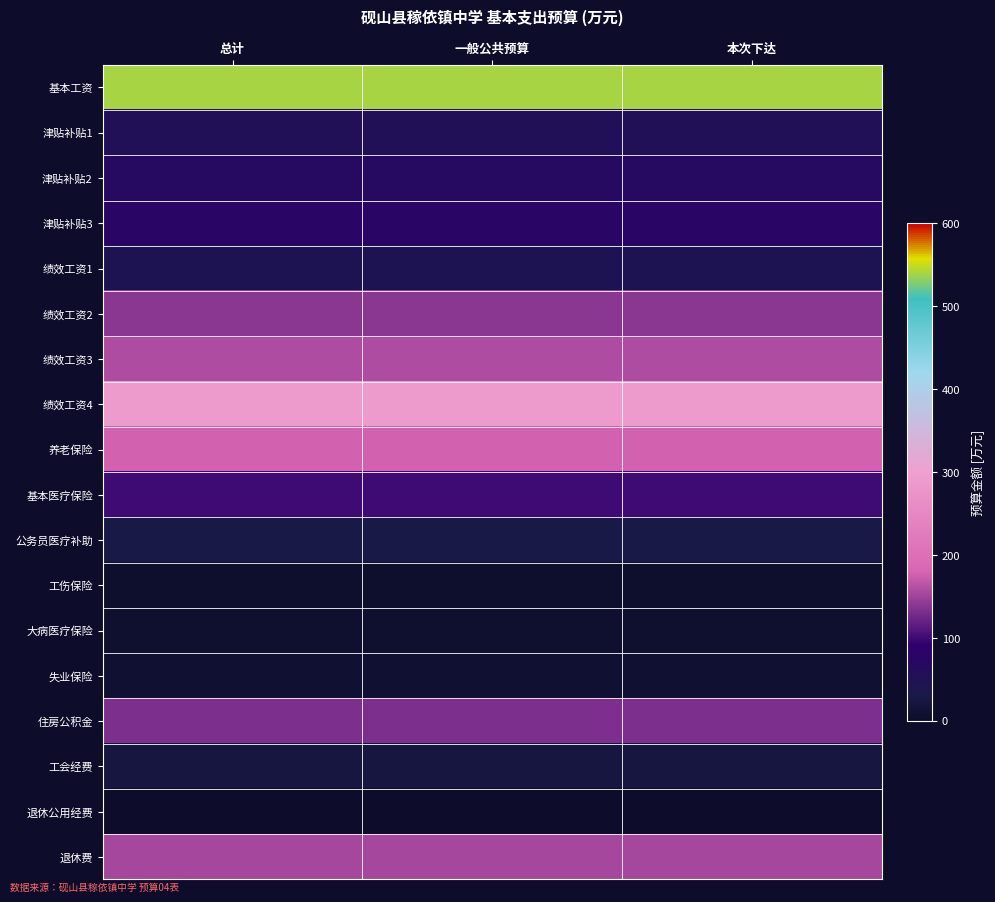

At which category is the sum across all series the highest?

总计